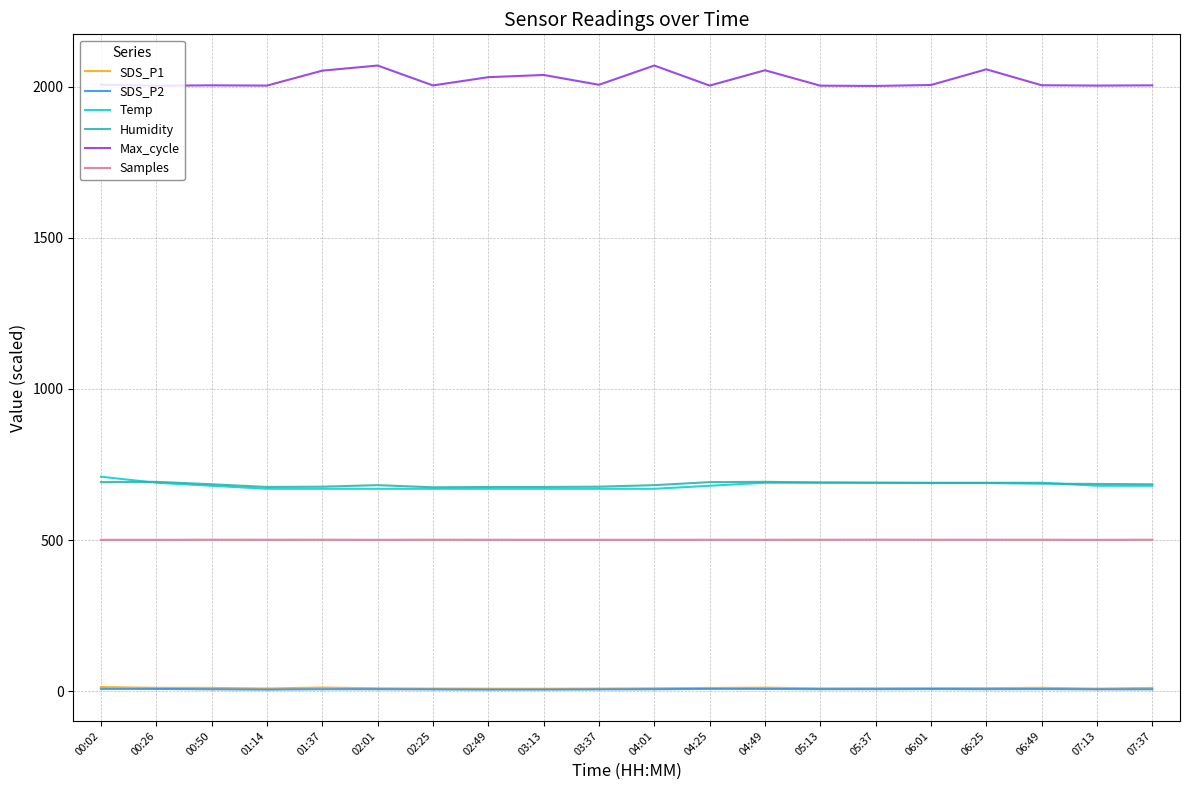

What is the greatest value displayed?

2069.6